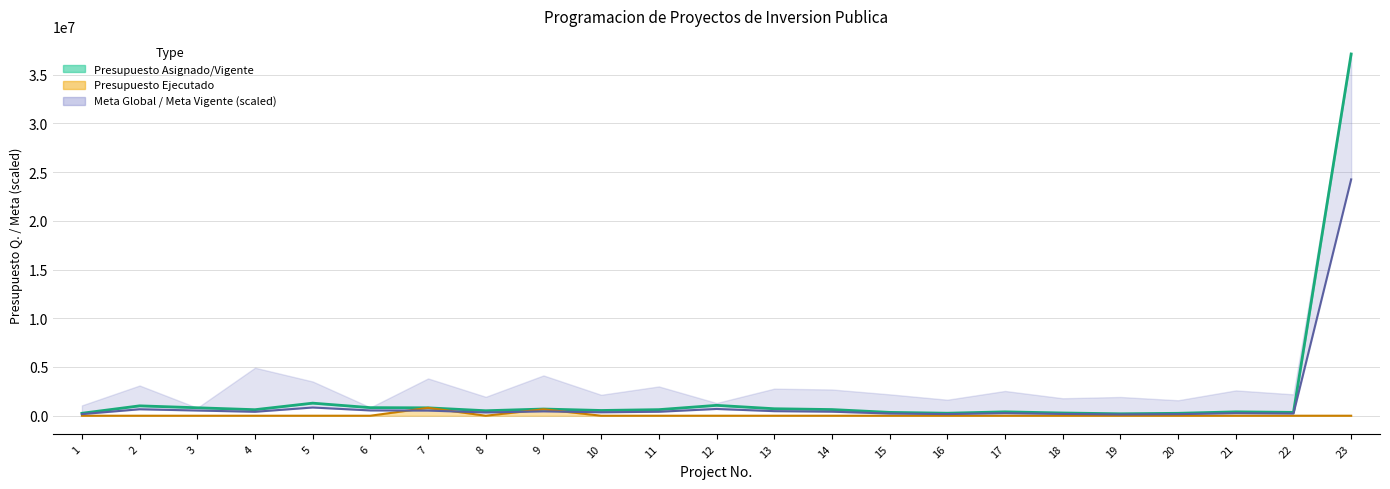

Which series changed the most between 7 and 20?

PRESUPUESTO VIGENTE